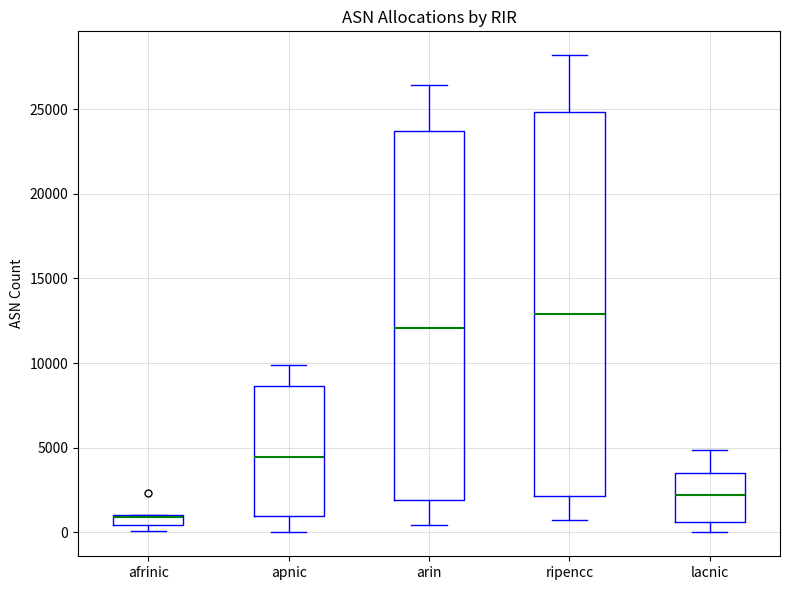

Which box is the tallest, from its lower edge to its upper edge?

ripencc